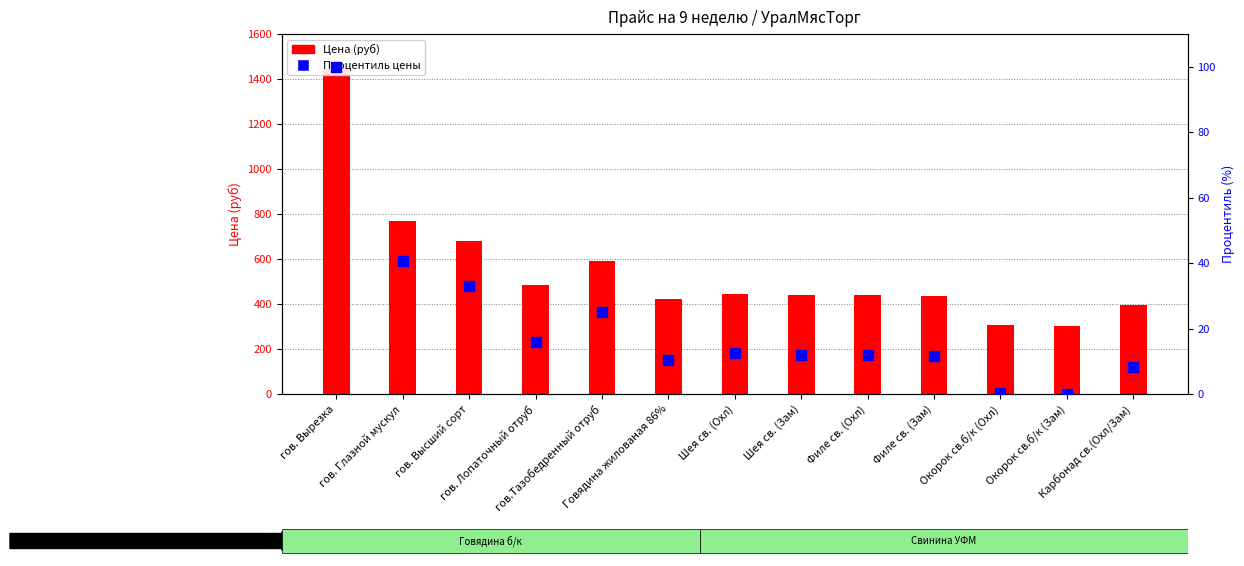

Which series contains the highest Y value?

Цена (руб)